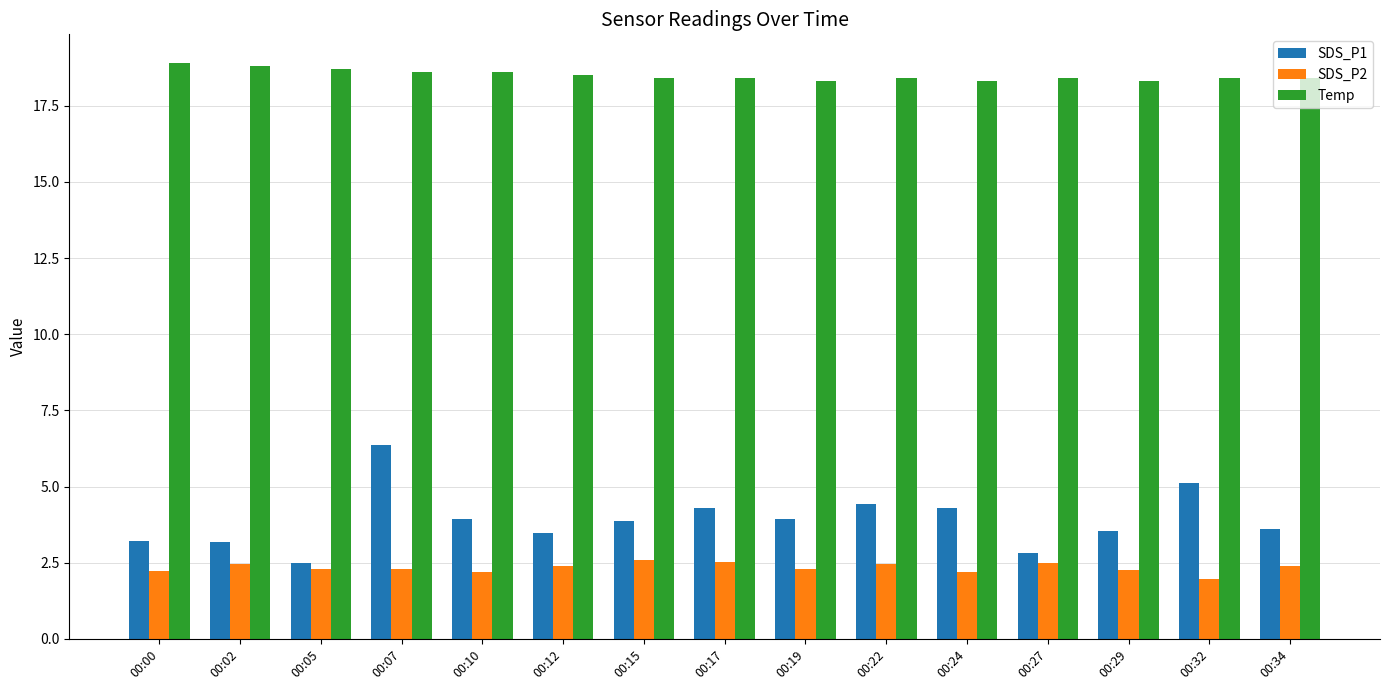

The value of SDS_P2 at 00:15 is 2.6. True or false?

True